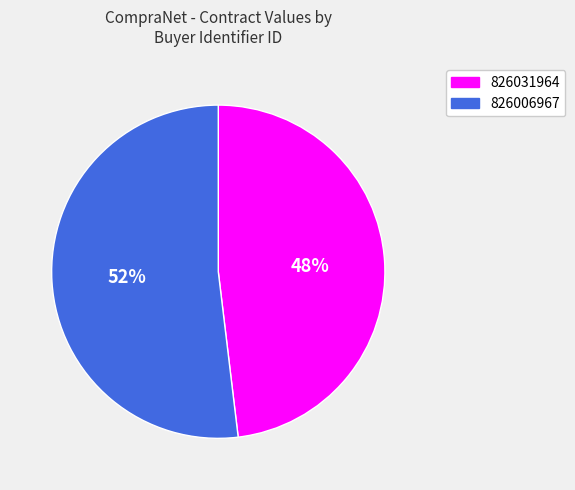

Is it true that 826006967 is 52% of the pie?

True